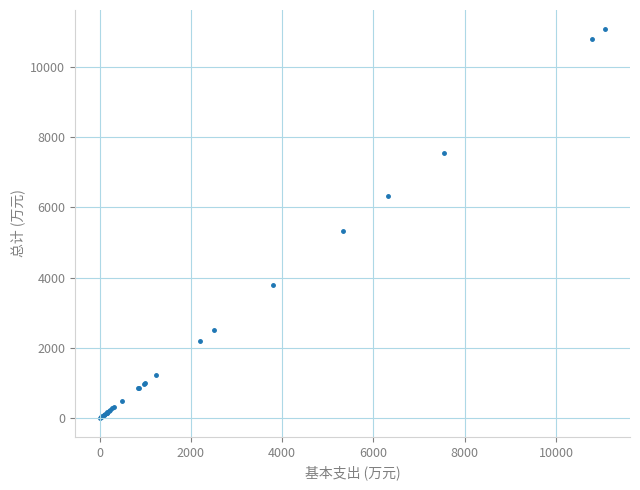

What Y value in the scatter plot is closest to 5543?

5340.7